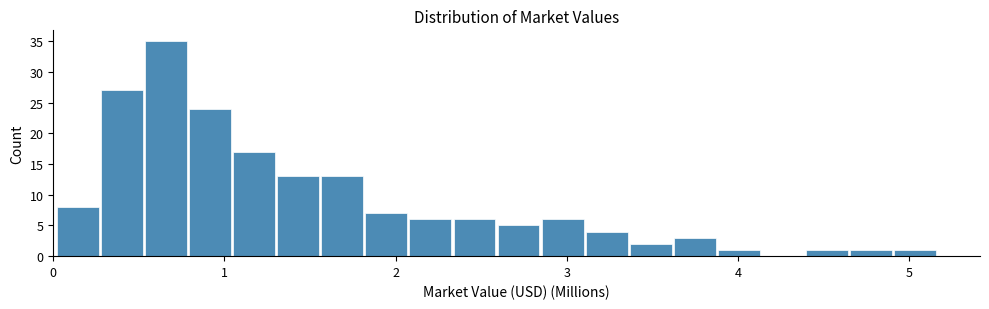

Around what value on the x-axis is the tallest bar? Give the approximate position of its centre, as read against the axis.

0.7